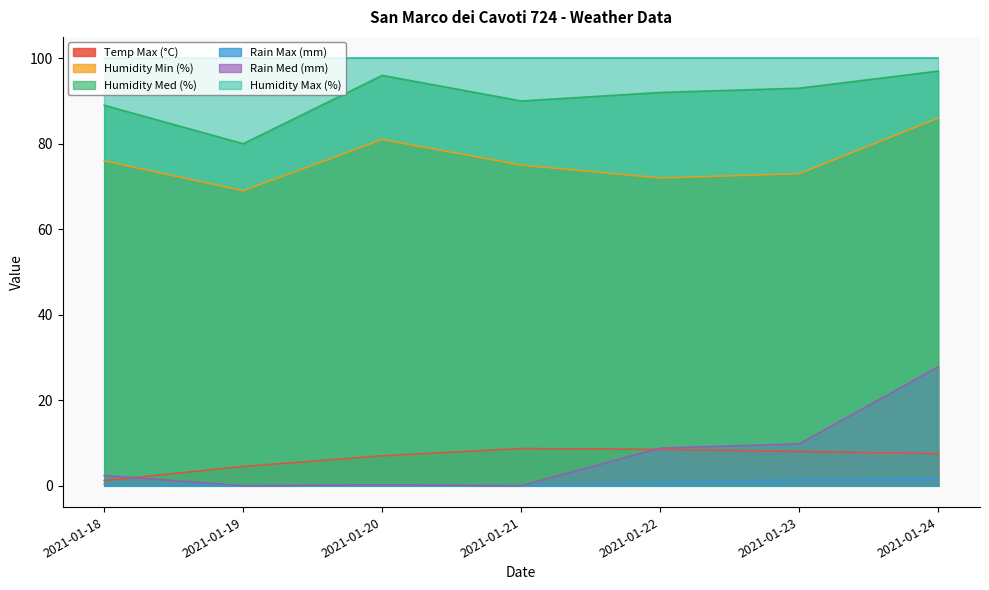

Rank the categories by Humidity Min (%) value from lowest to highest.

2021-01-19, 2021-01-22, 2021-01-23, 2021-01-21, 2021-01-18, 2021-01-20, 2021-01-24